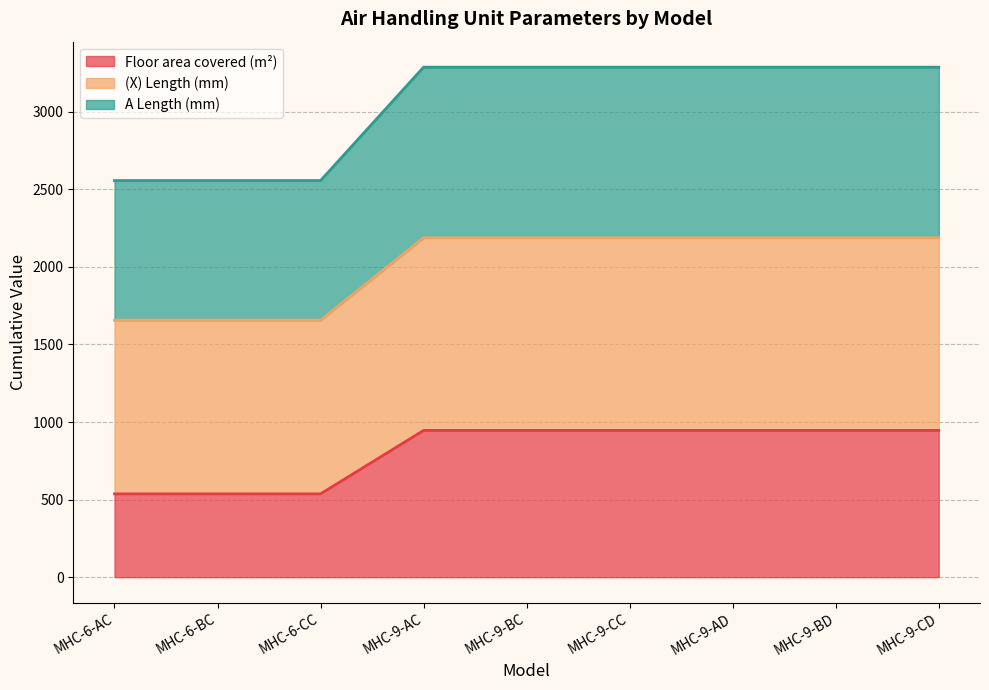

Which has a higher value, MHC-6-CC or MHC-9-AC?

MHC-9-AC